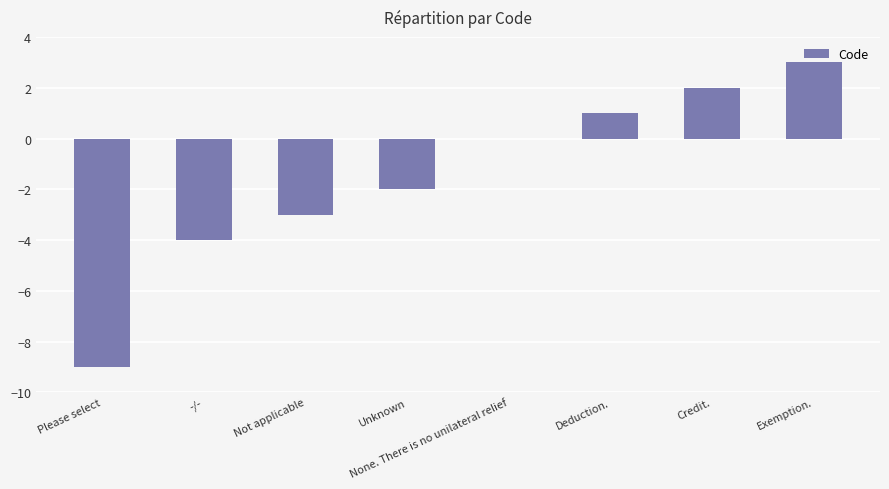

Which label corresponds to the largest value in the chart?

Exemption.